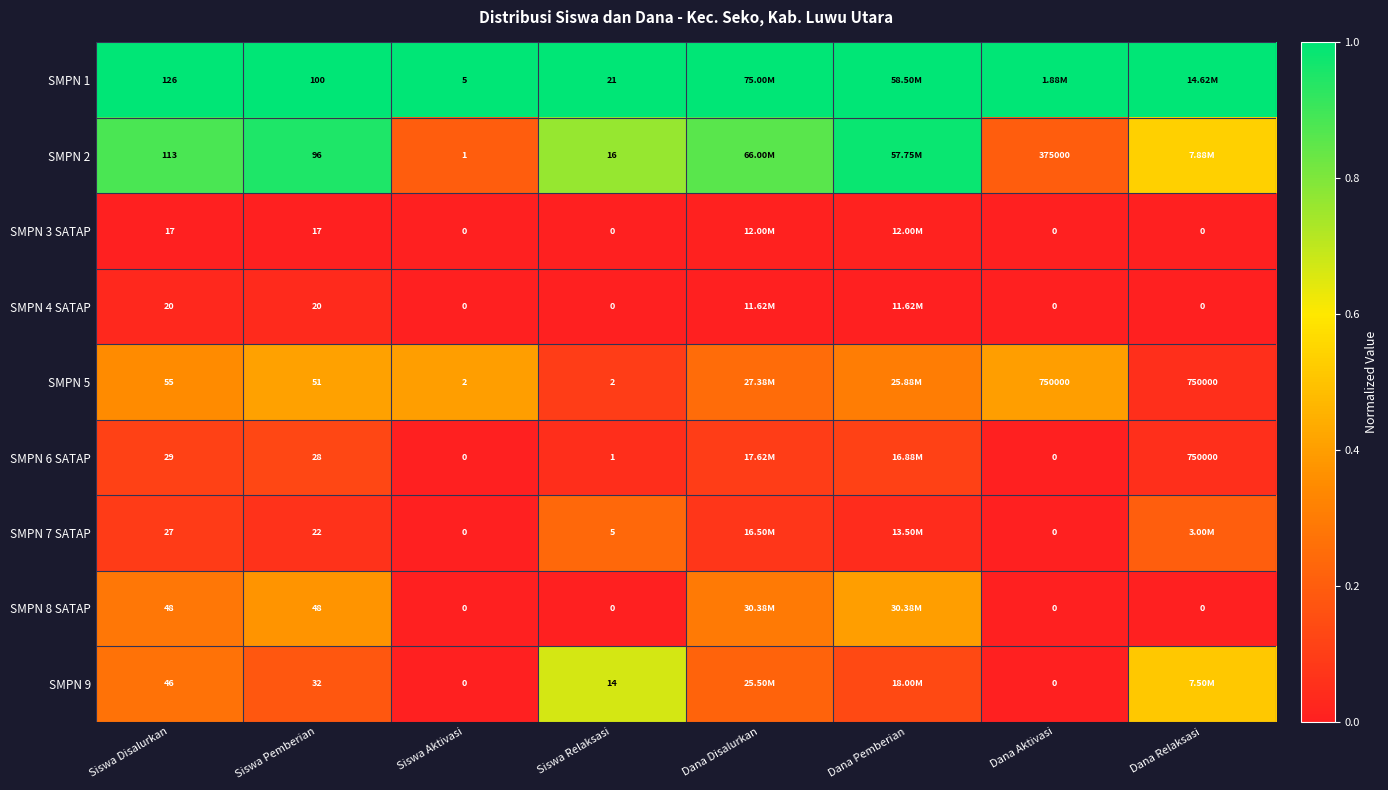

Where is SMPN 1 nearest to the value 1?

Siswa Disalurkan